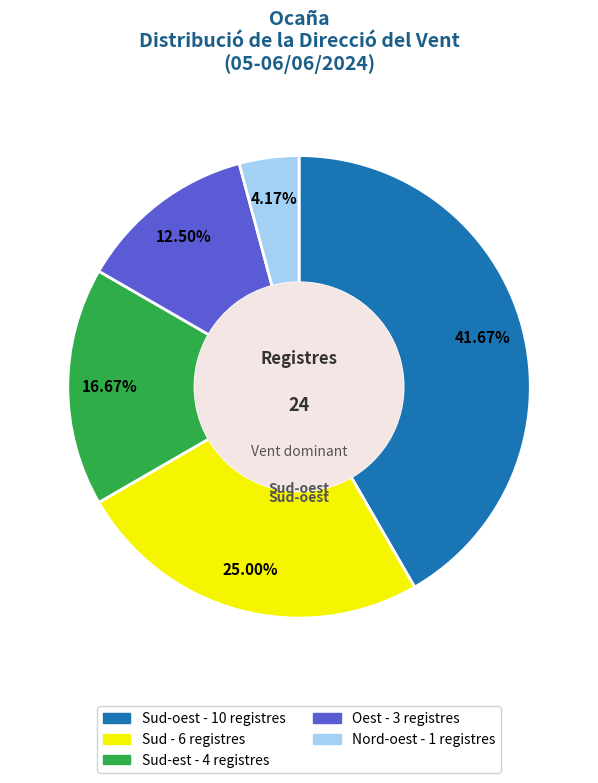

Is there a majority slice in this chart?

No